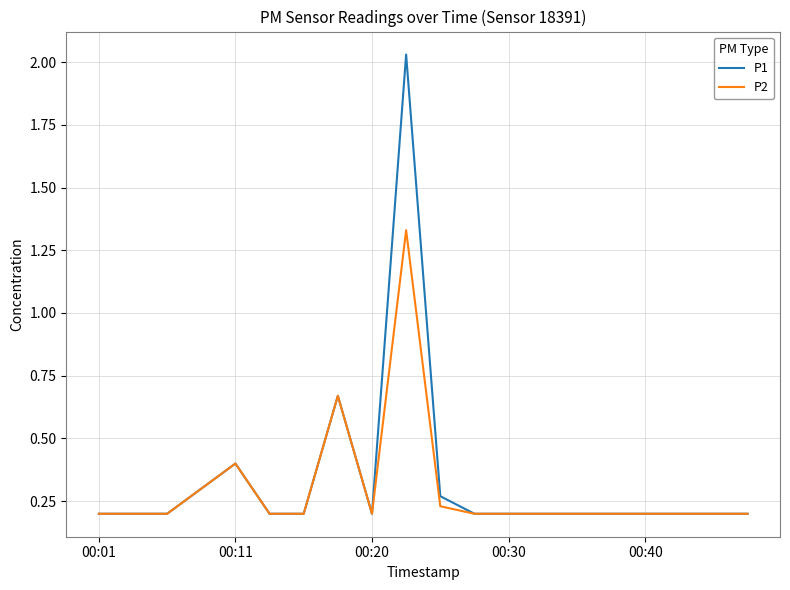

Rank the series by their maximum value, from highest to lowest.

P1, P2